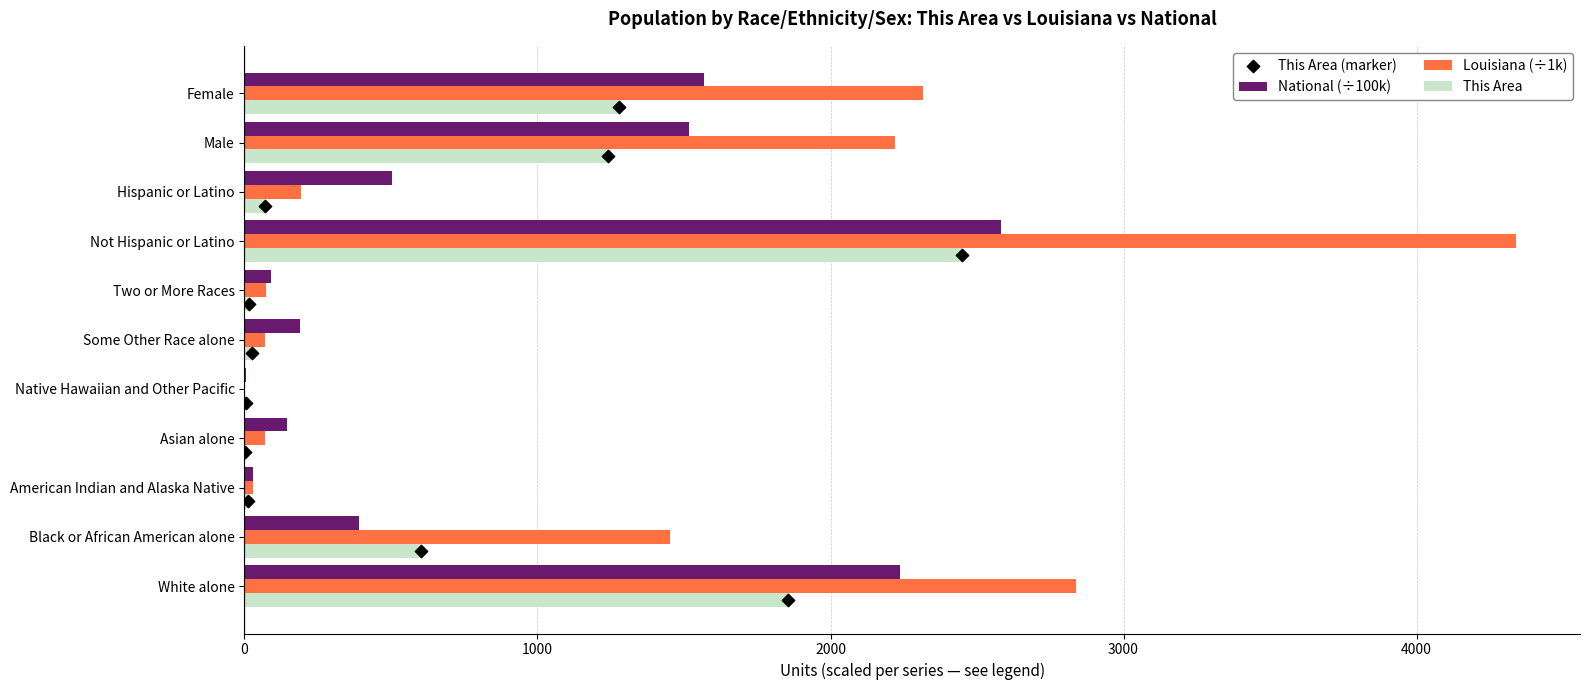

Which series has the largest Y range (max minus min)?

Louisiana (÷1k)